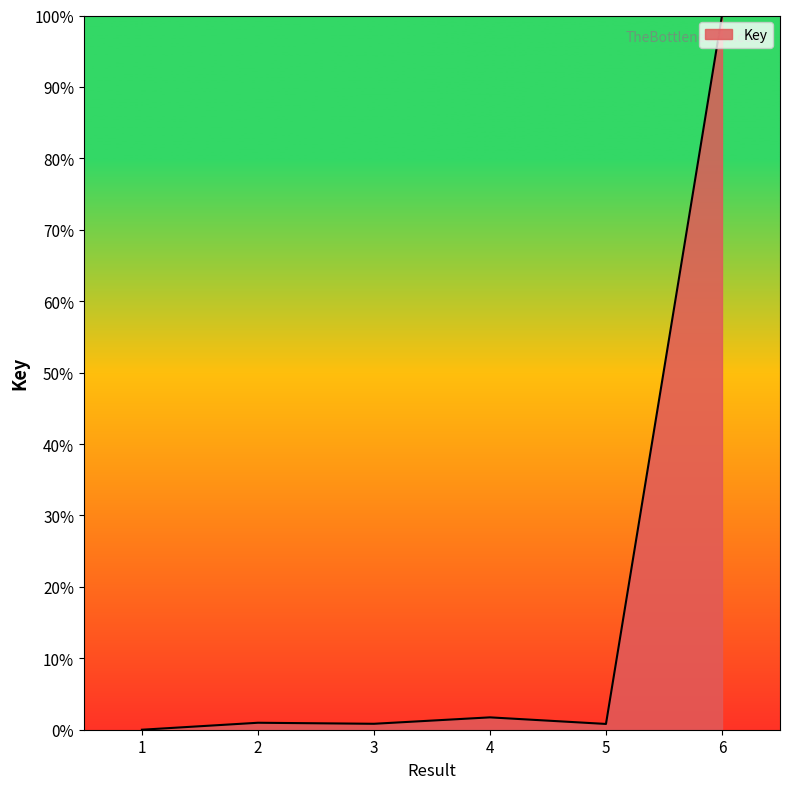

Read the value at 6.

100.0